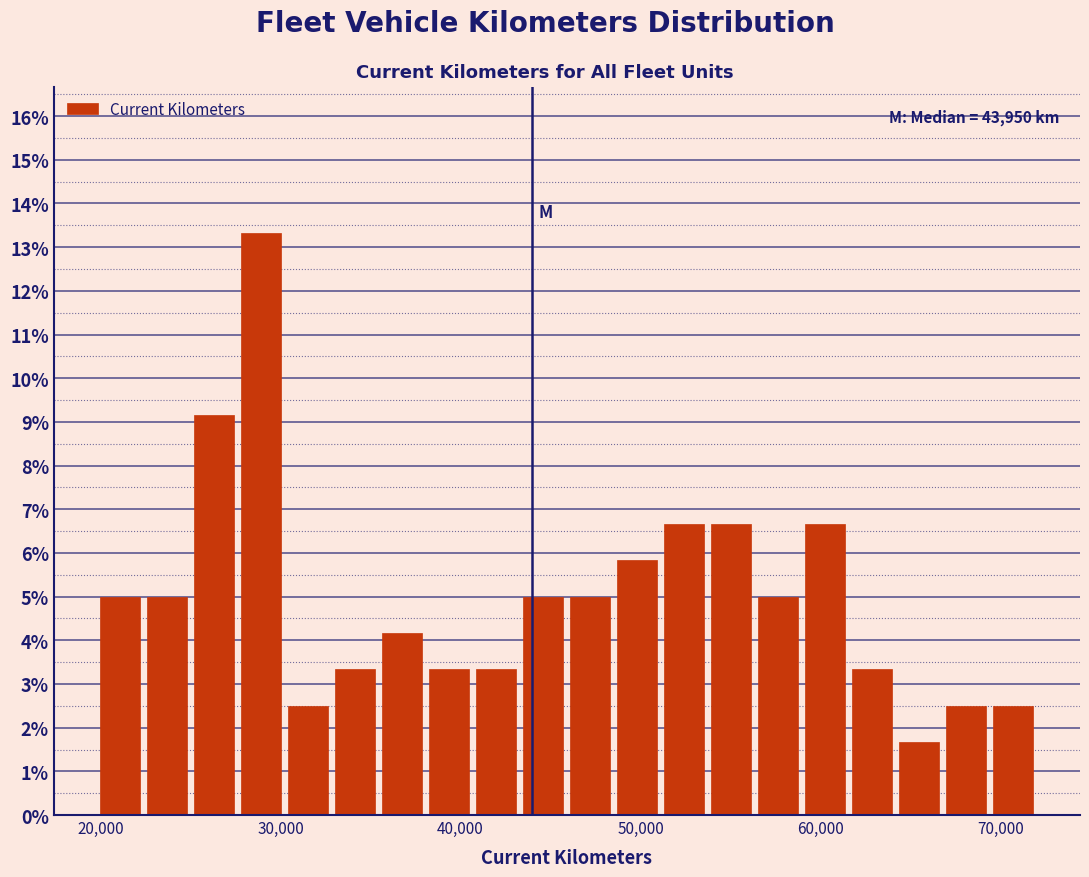

Read against the x-axis, roughly where is the centre of the tallest bar?

29000